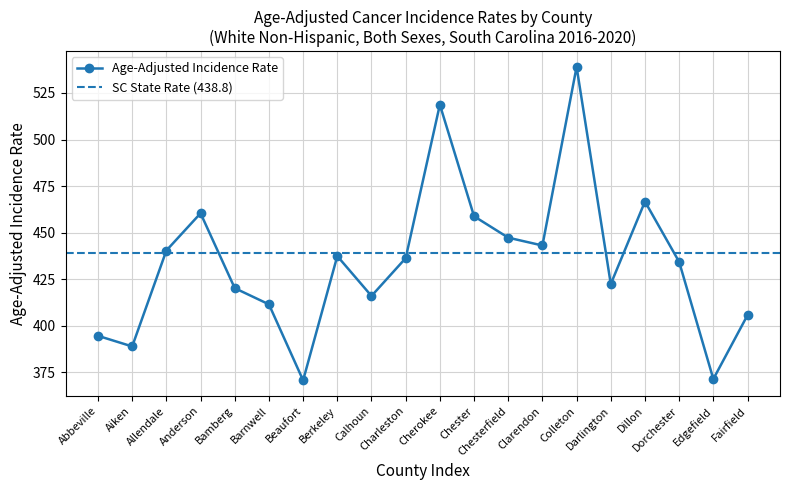

What is the label of the 4th point from the right?

Dillon